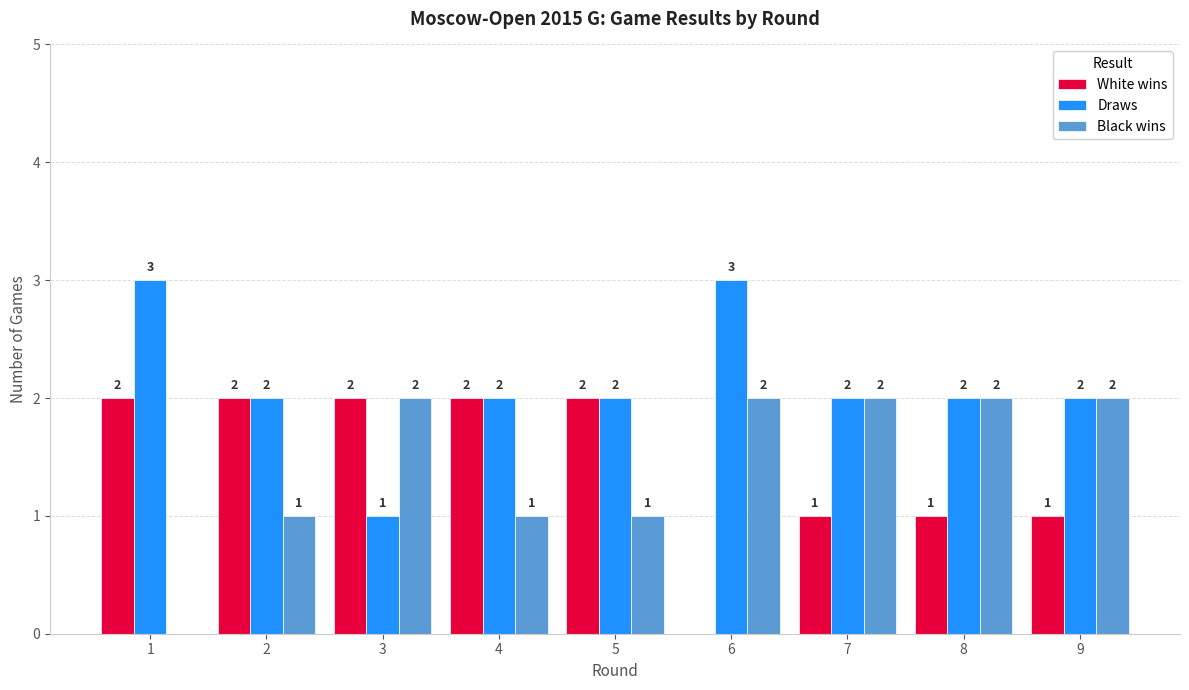

Count the White wins values in the range 1 to 2.

8